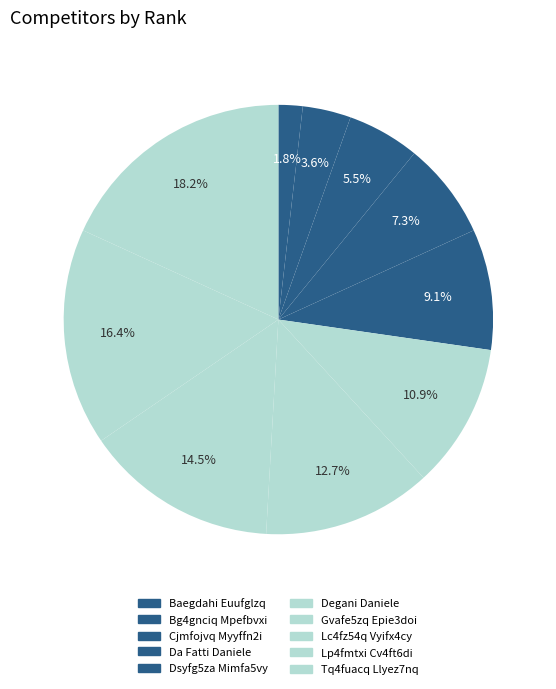

To the nearest percent, what is the average slice percentage?

10%